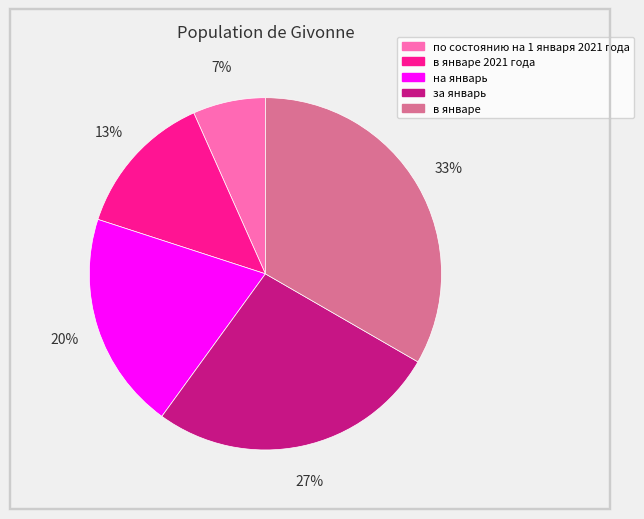

True or false: в январе accounts for 24% of the total.

False